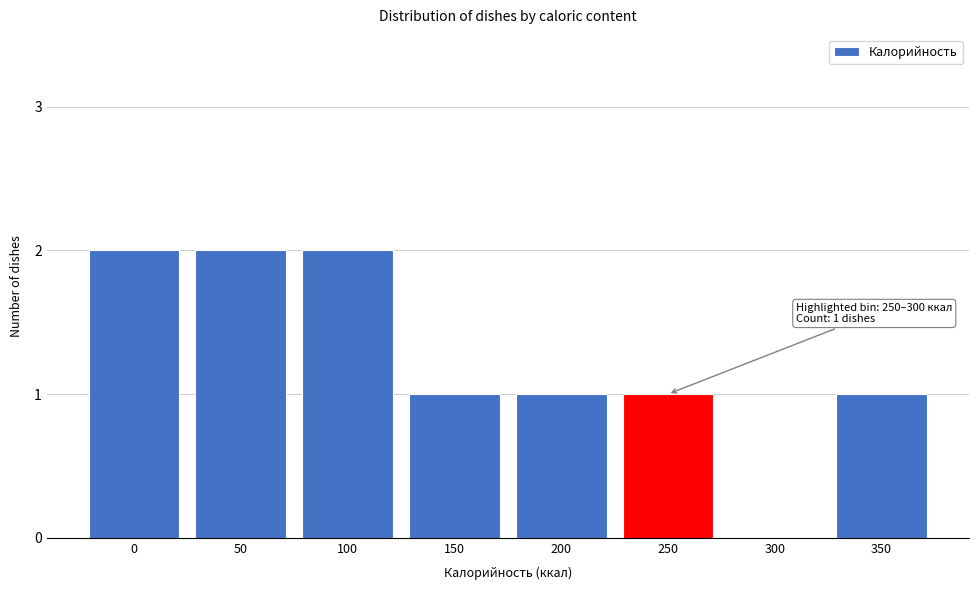

Reading right to left, extract all data points from this chart.

350=1	300=0	250=1	200=1	150=1	100=2	50=2	0=2